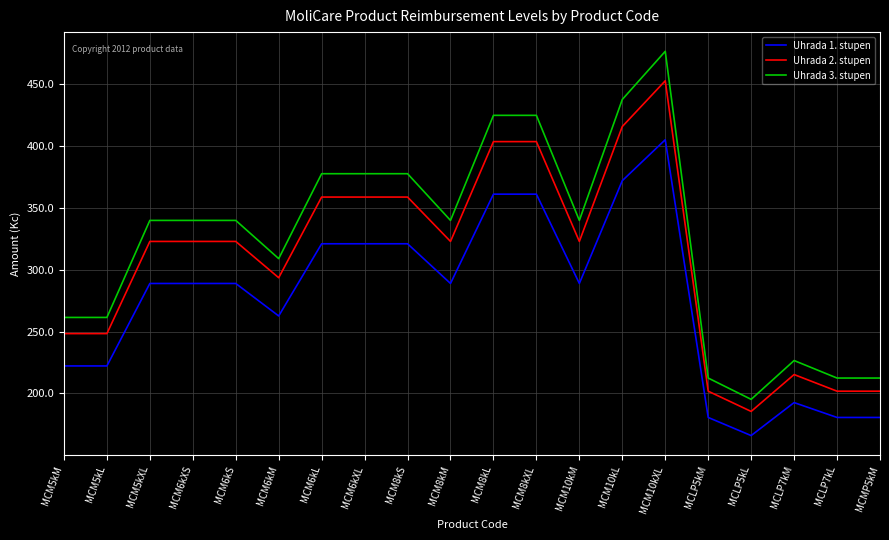

Rank the series by their maximum value, from lowest to highest.

Uhrada 1. stupen, Uhrada 2. stupen, Uhrada 3. stupen